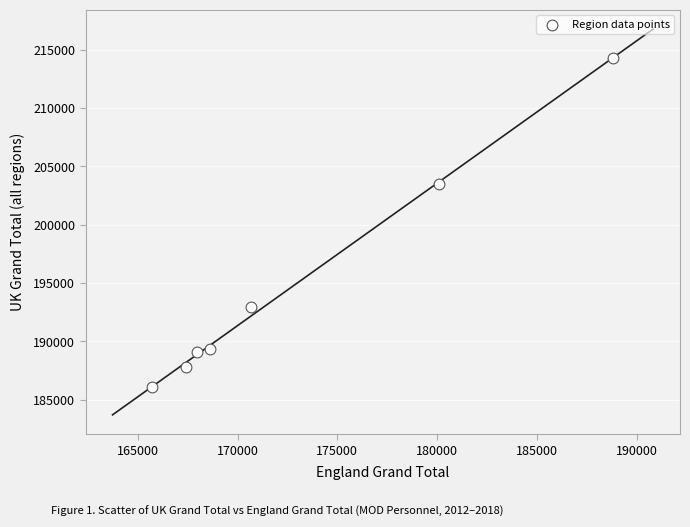

What is the average Y value?

194721